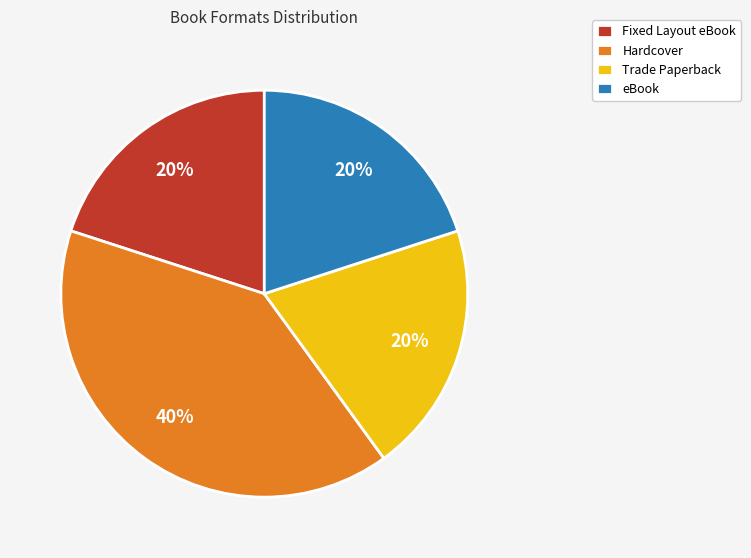

Is the sum of eBook and Hardcover greater than half?

Yes